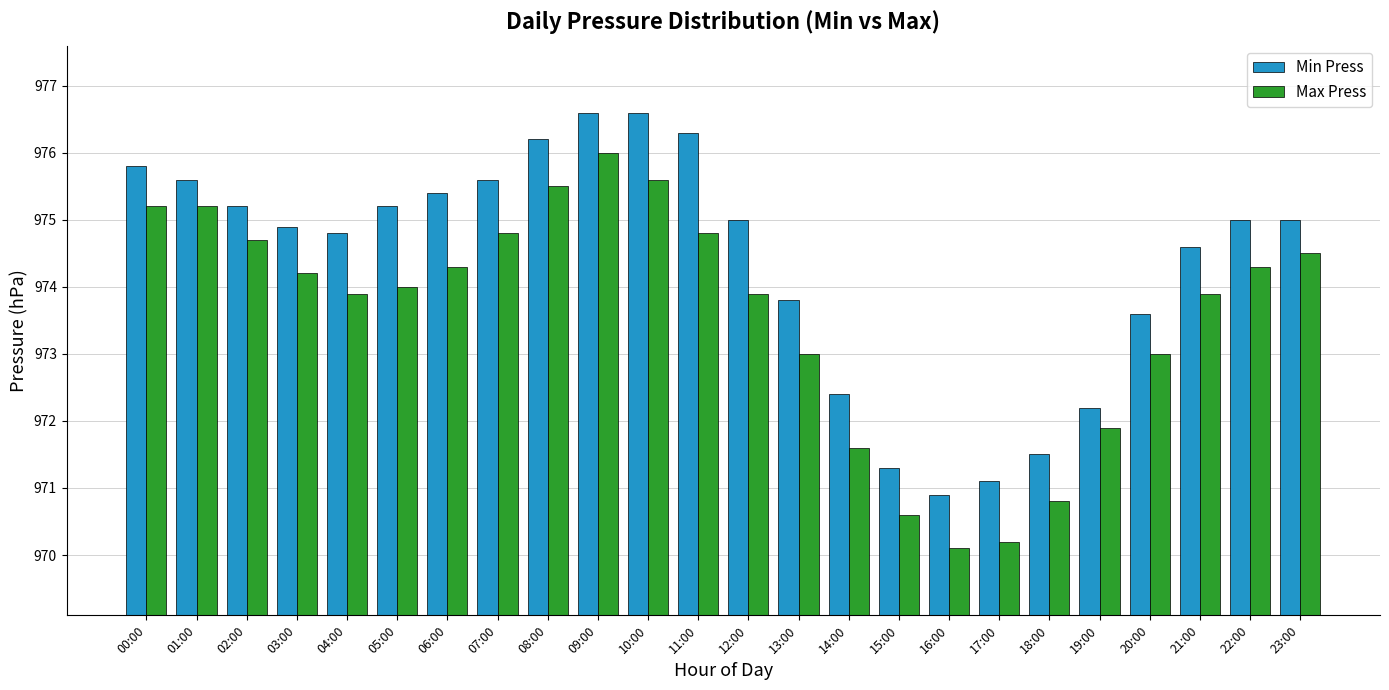

Which label corresponds to the smallest value in the chart?

16:00